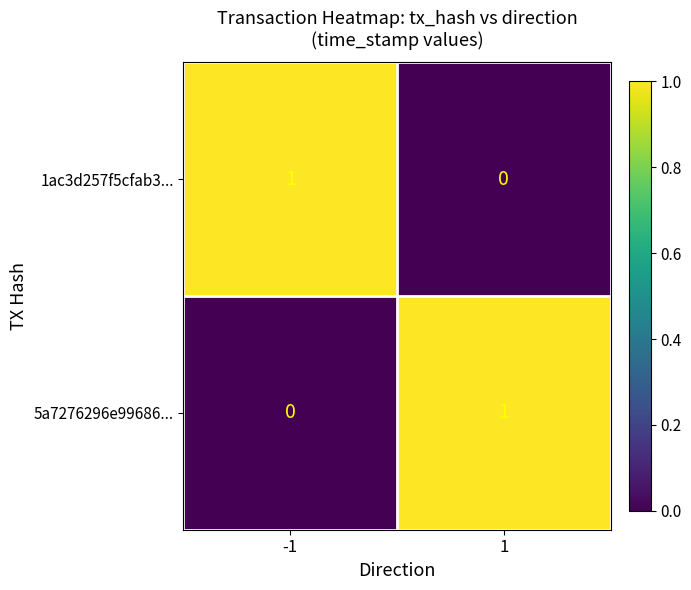

List the labels in order of 5a7276296e99686... value, largest first.

1, -1